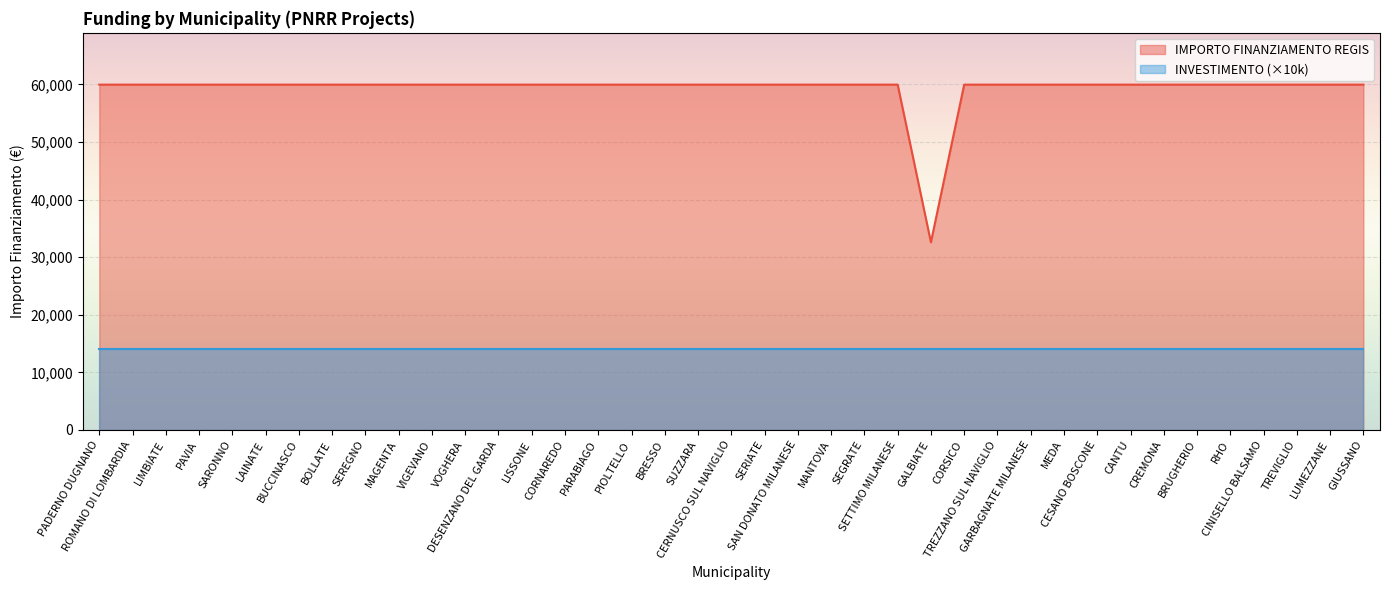

What is the difference between the values at GALBIATE and TREVIGLIO?

27377